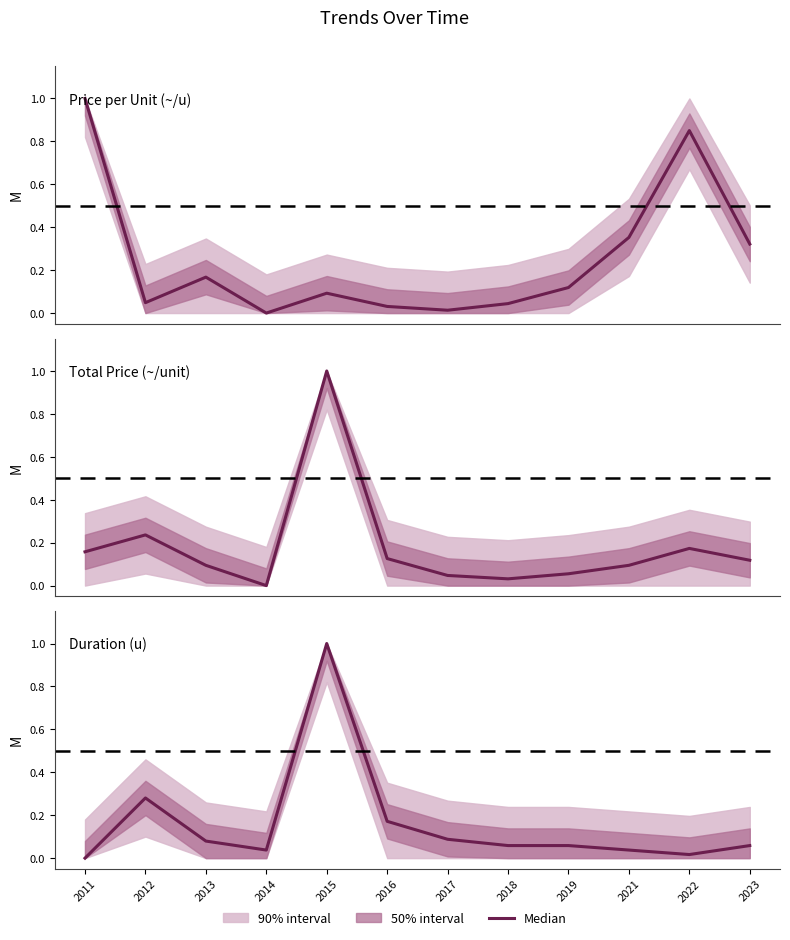

What is the difference between the Total Price (~/unit) values at 2014 and 2016?

0.1